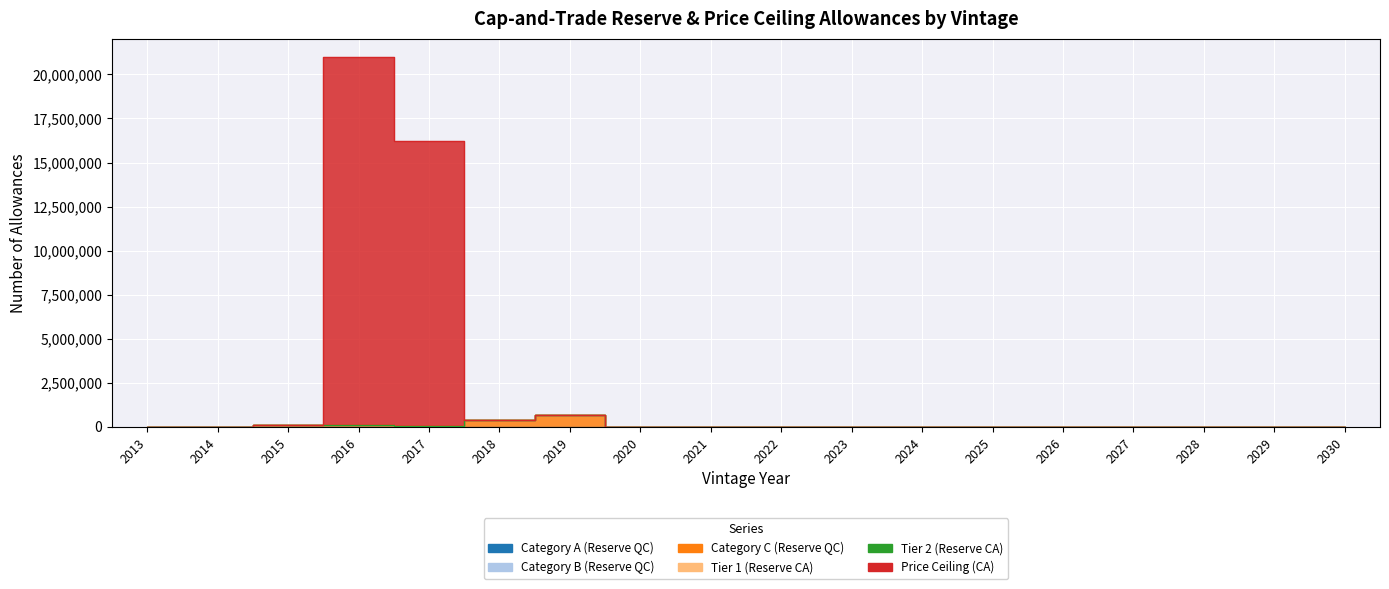

How many interior local peaks does the Category C (Reserve QC) series have?

2